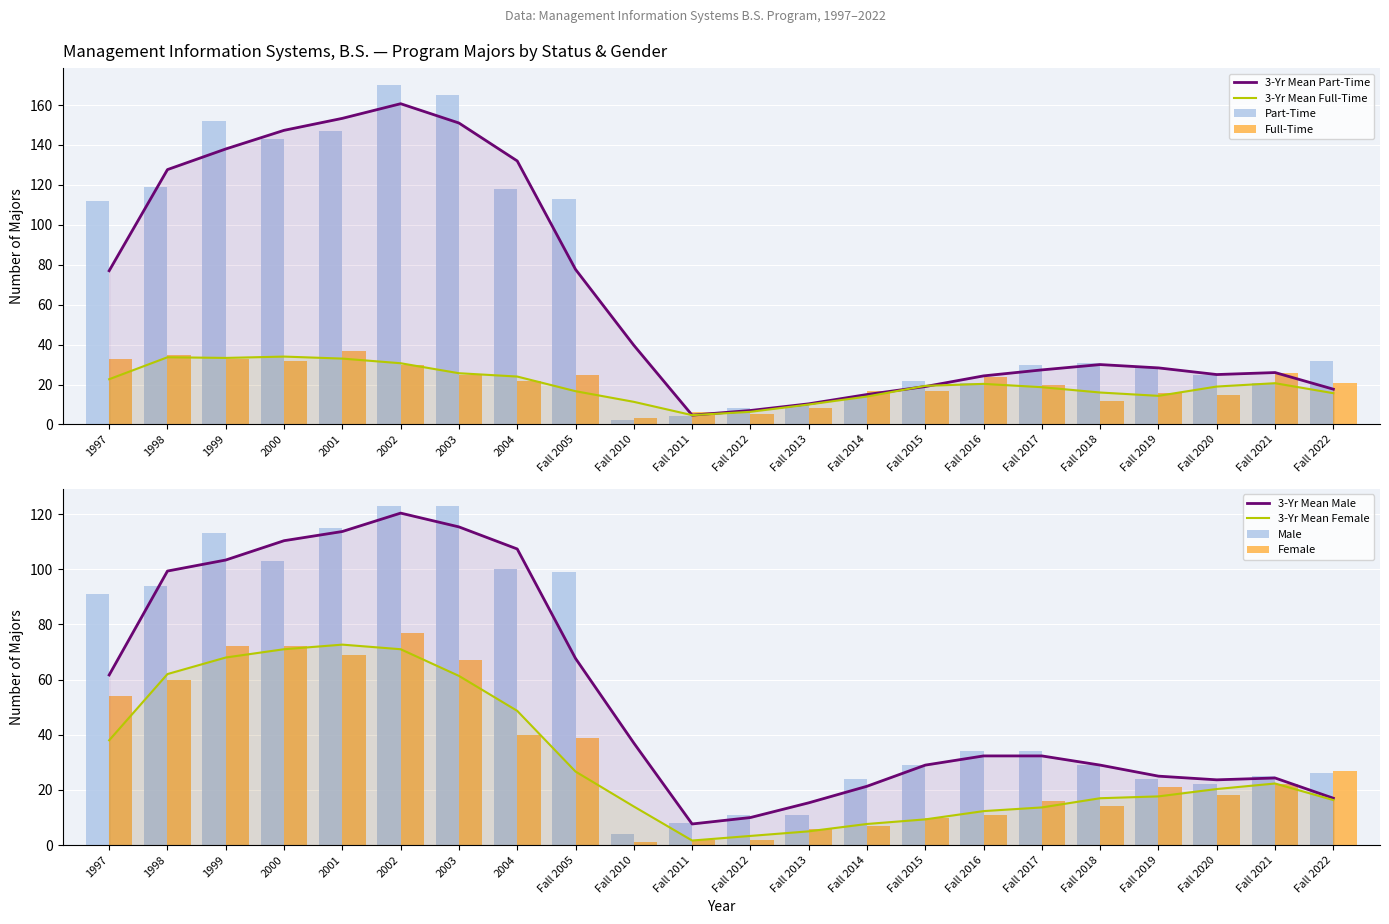

How many values in the Female series are below 22?

11